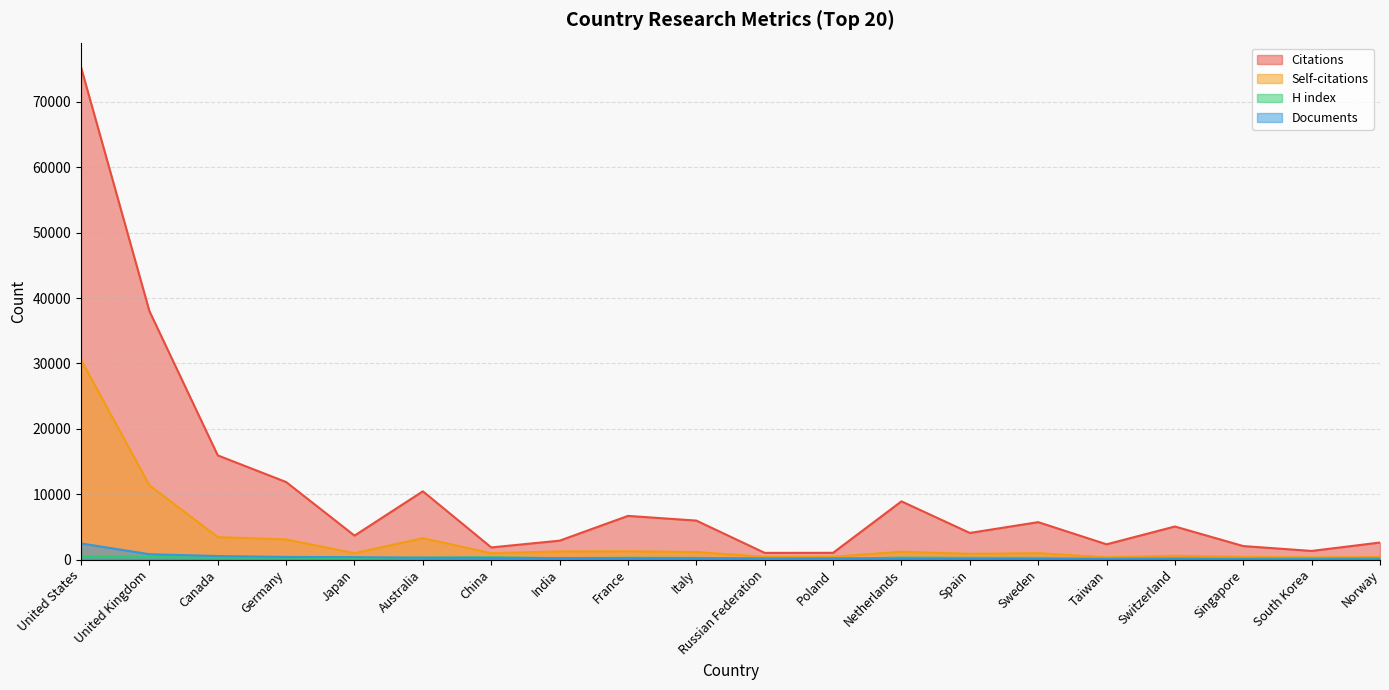

How many values in the Citations series exceed 5062?

9